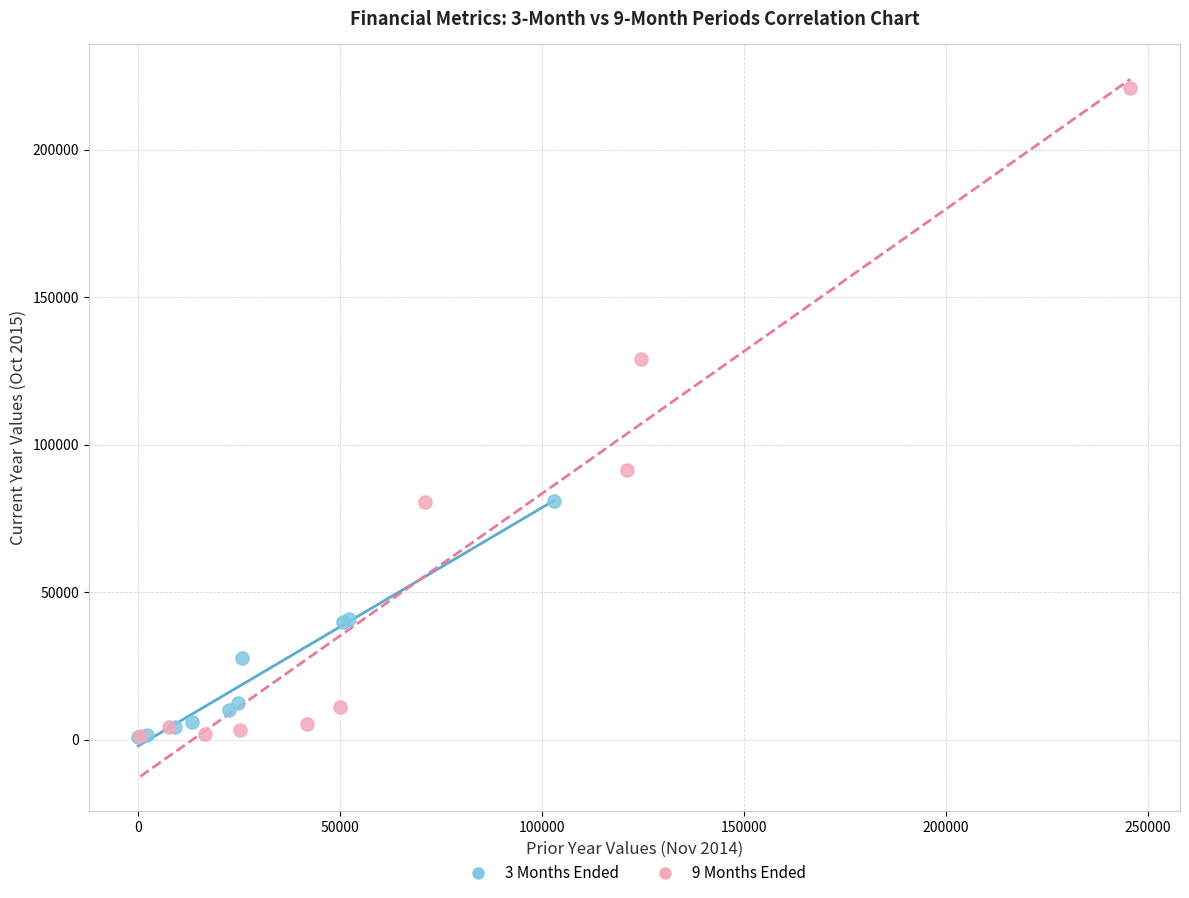

Which series reaches the maximum Y coordinate?

9 Months Ended